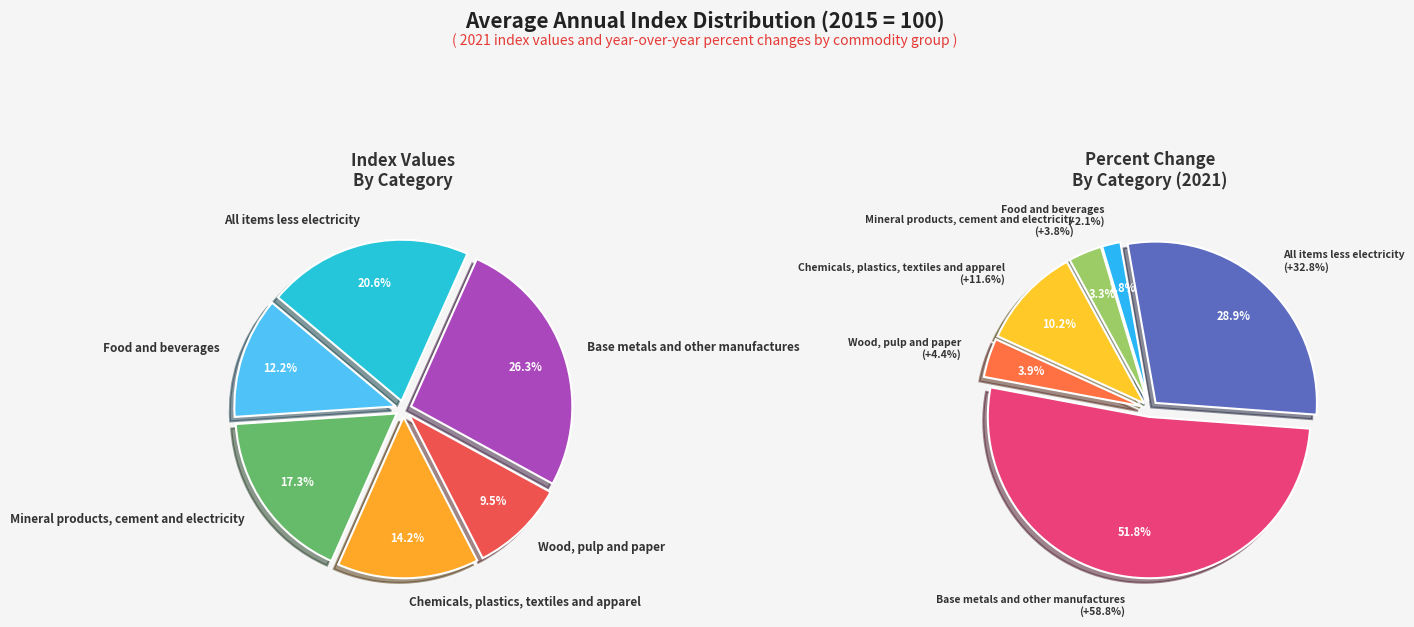

Between Wood, pulp and paper and Food and beverages, which is larger?

Food and beverages